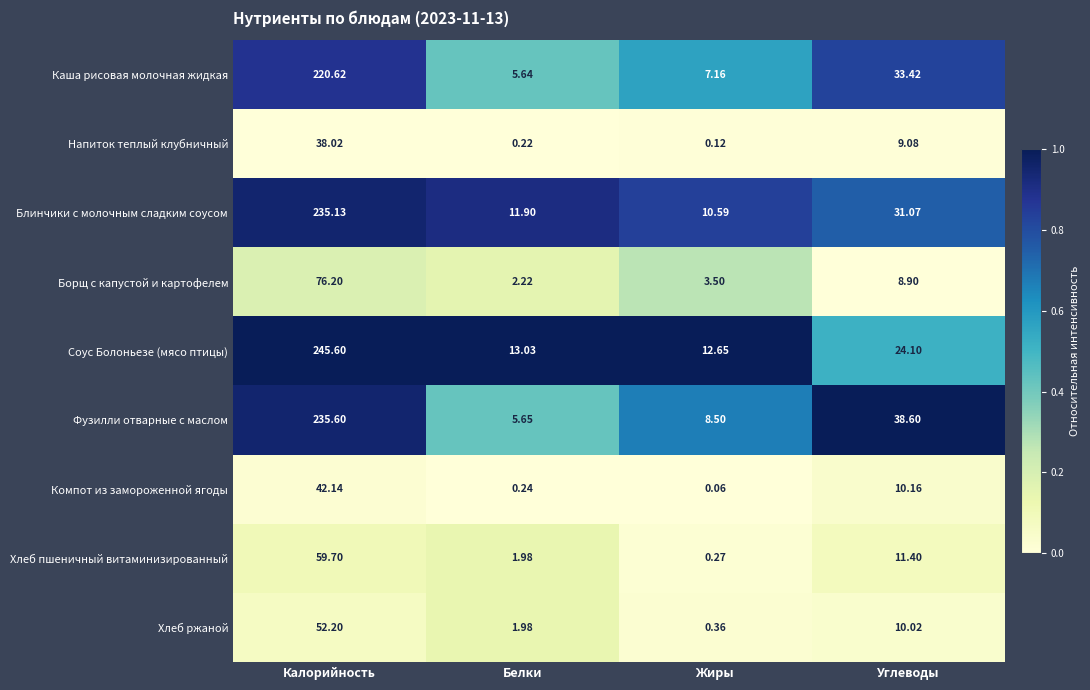

What is the total value across all series at Углеводы?

176.8